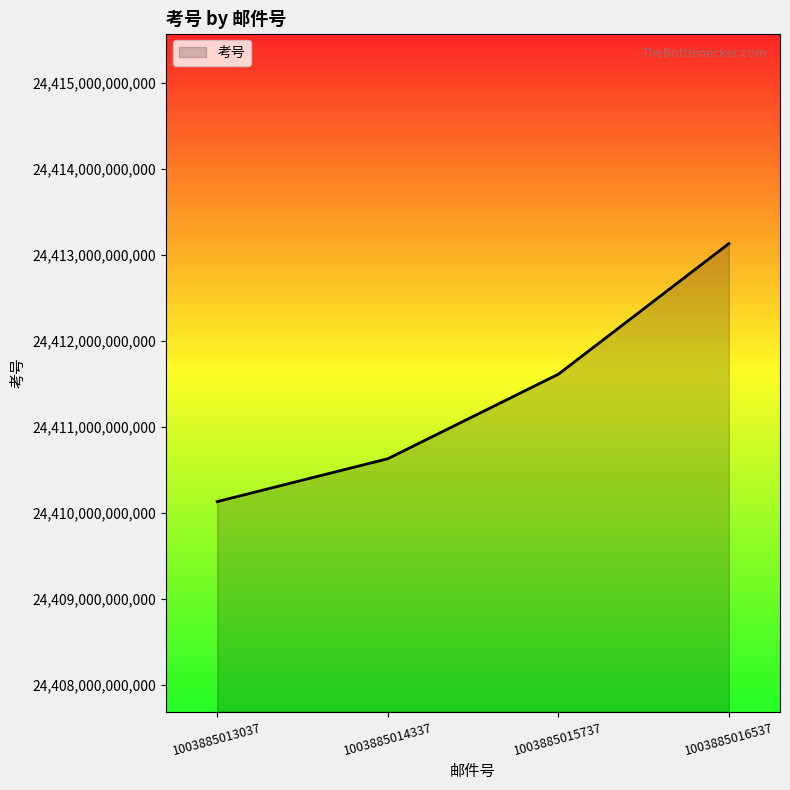

Reading left to right, extract all data points from this chart.

24410133119311	24410631119880	24411613119355	24413131119510